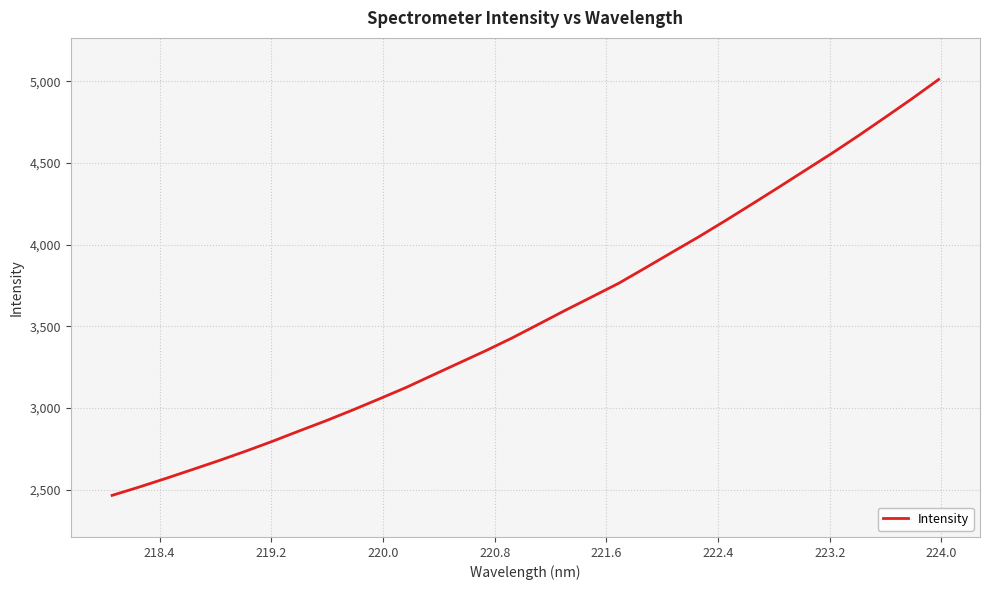

What is the difference between the maximum and minimum values?

2544.5